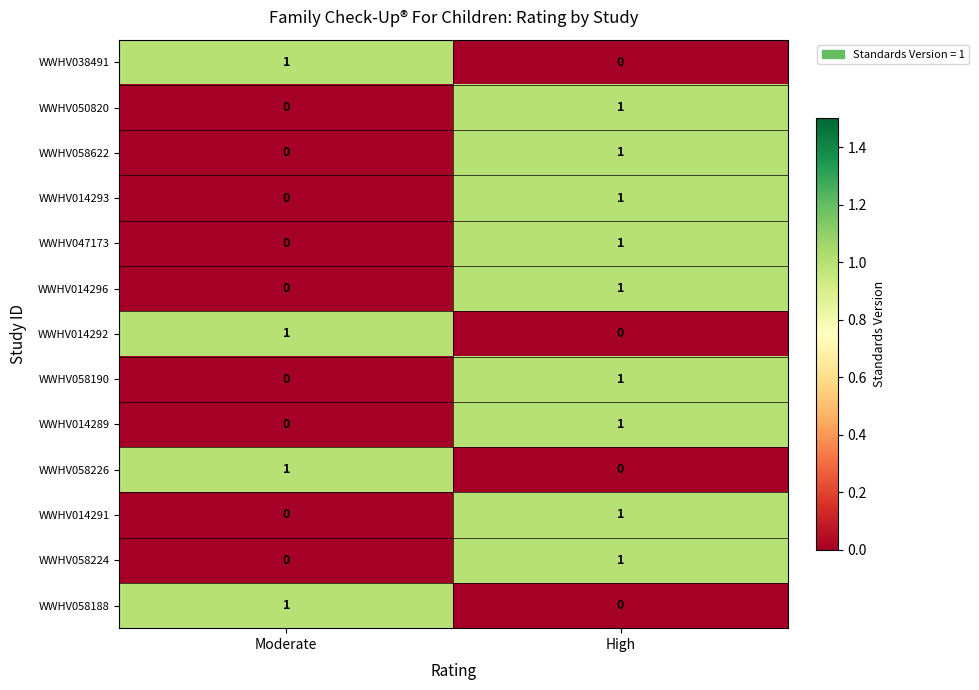

What is the total value across all series at High?

9